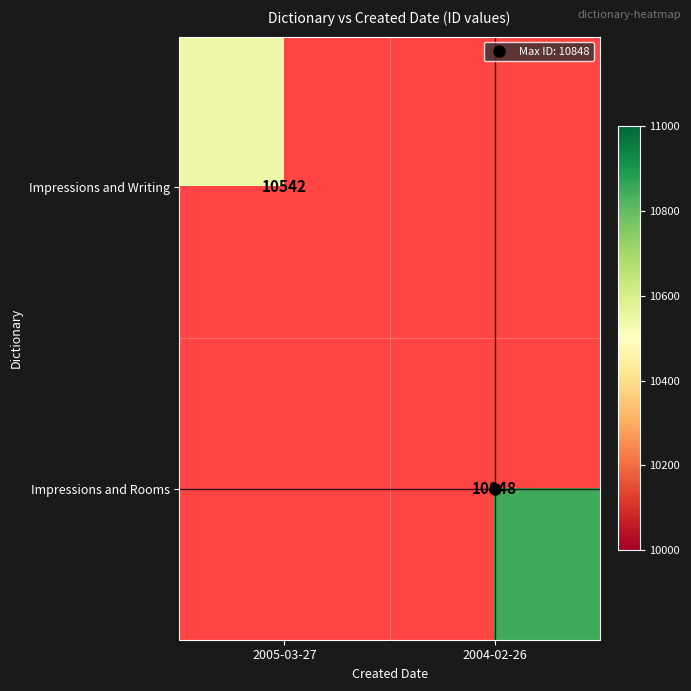

What is the smallest value displayed?

10542.0